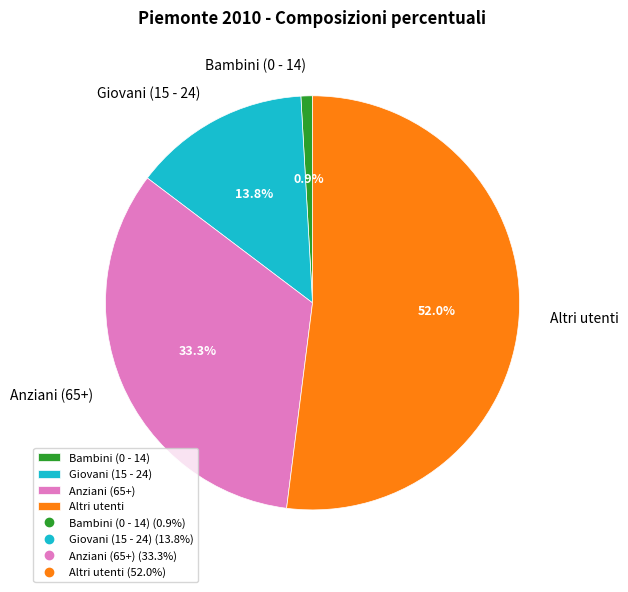

True or false: Anziani (65+) accounts for 23% of the total.

False